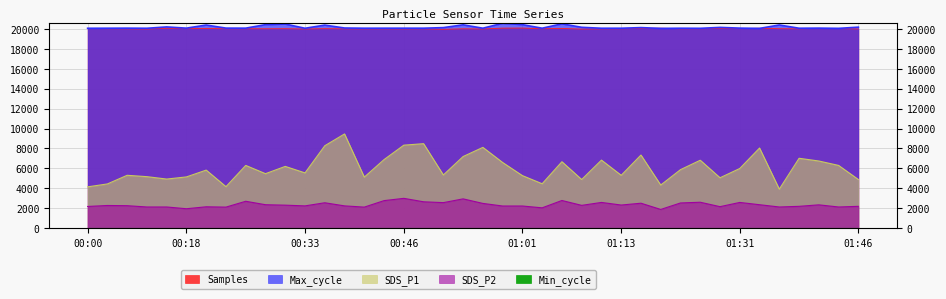

In SDS_P2, how many points are lower than both neighbors (excluding endpoints)?

12